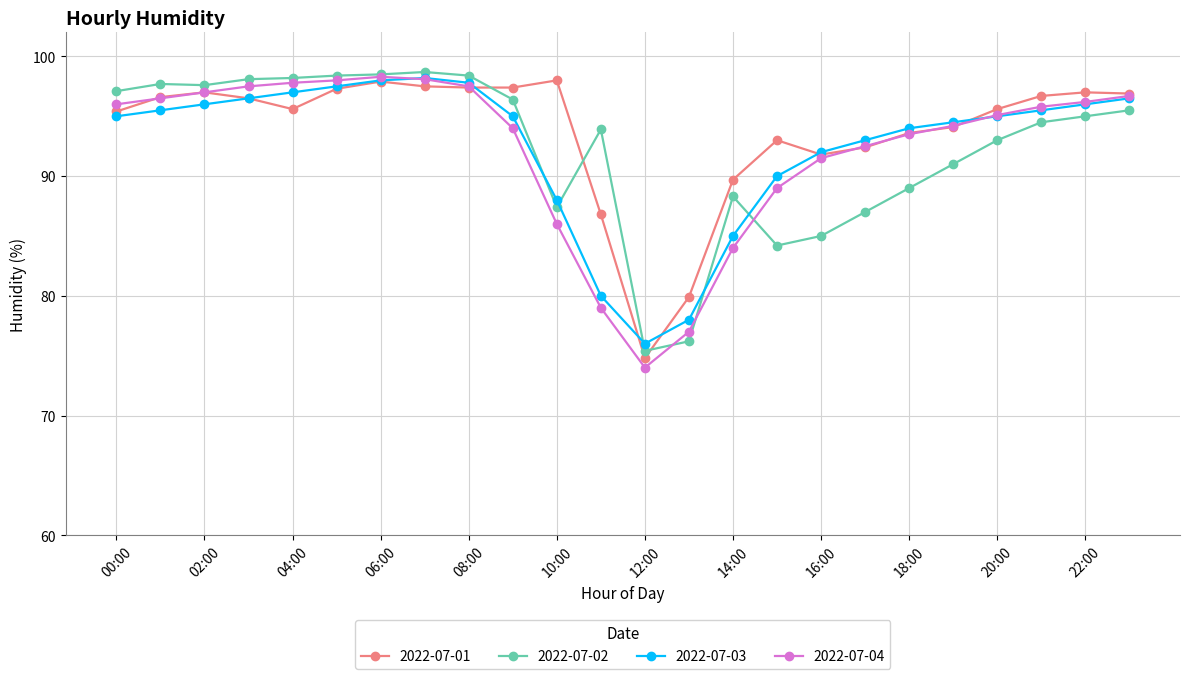

What is the difference between the second highest and second lowest values in the 2022-07-02 series?

22.3